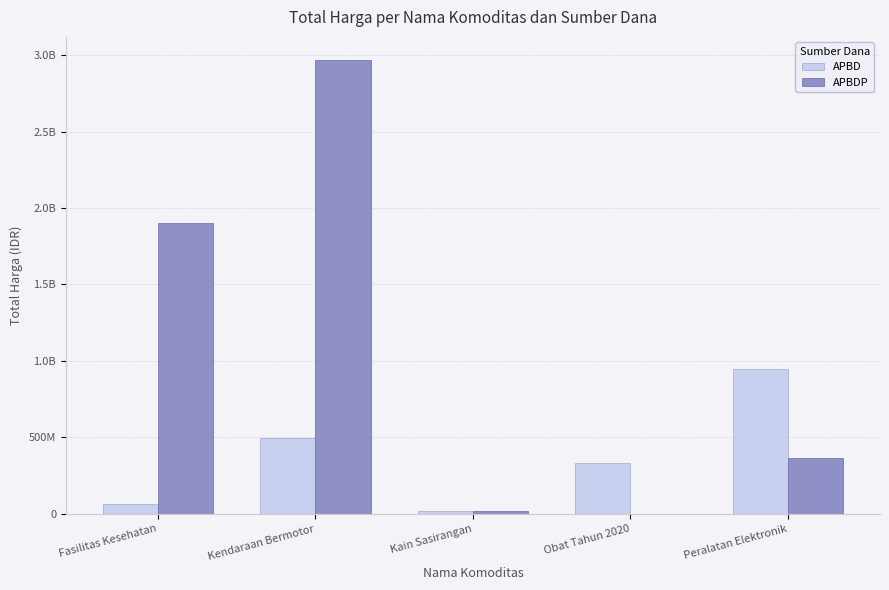

At which category is the sum across all series the highest?

Kendaraan Bermotor